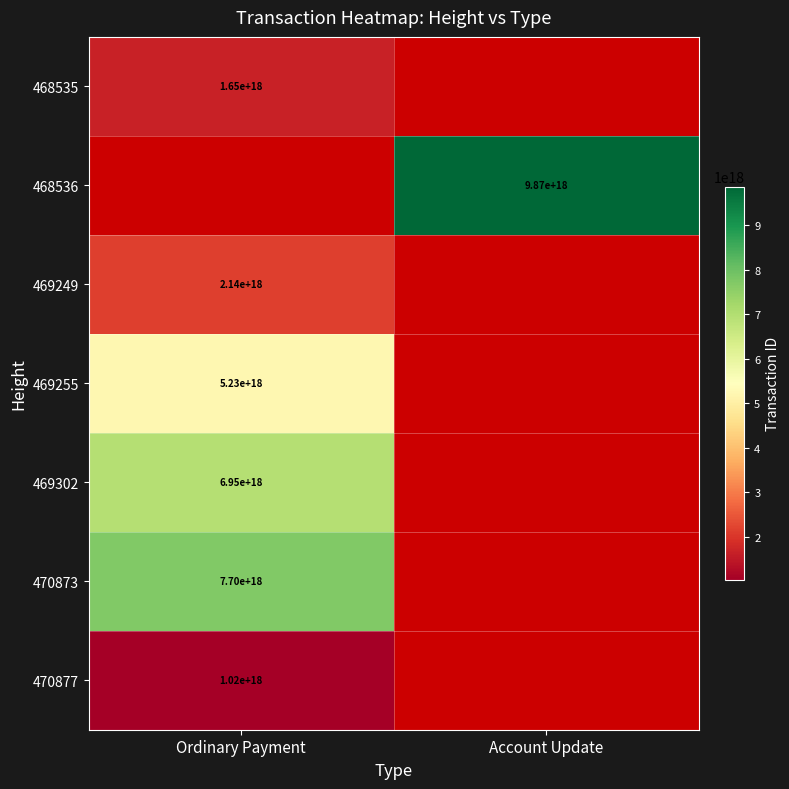

The value of 469302 at Ordinary Payment is 2627717839365425152. True or false?

False